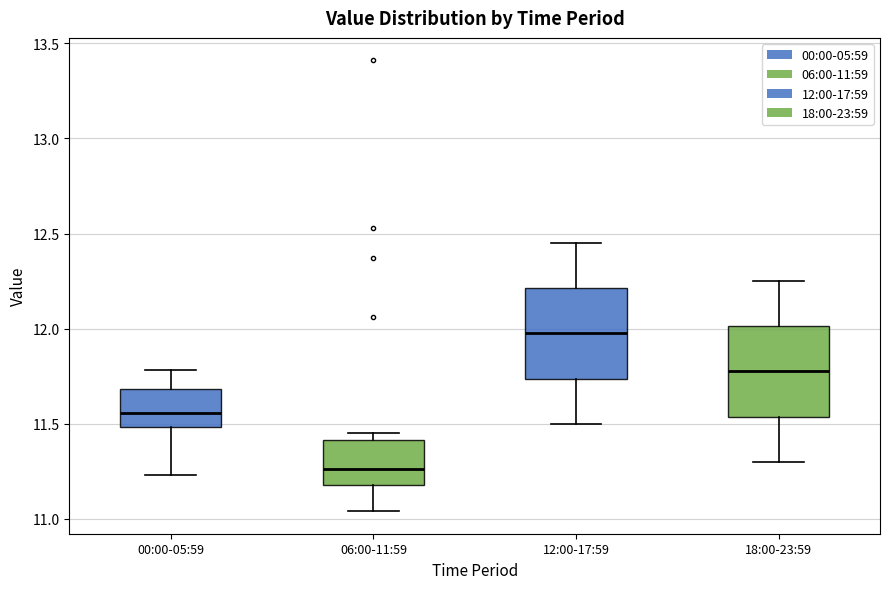

Reading left to right, read every box against the y-axis: the position of its median line, the range the box covers, and the ends of its whiskers. The values are not printed on the chart, so give them approximately, as read against the axis.

00:00-05:59: median 11.55, box 11.50 to 11.70, whiskers 11.25 to 11.80
06:00-11:59: median 11.25, box 11.20 to 11.40, whiskers 11.05 to 11.45
12:00-17:59: median 12.00, box 11.75 to 12.20, whiskers 11.50 to 12.45
18:00-23:59: median 11.80, box 11.55 to 12.00, whiskers 11.30 to 12.25